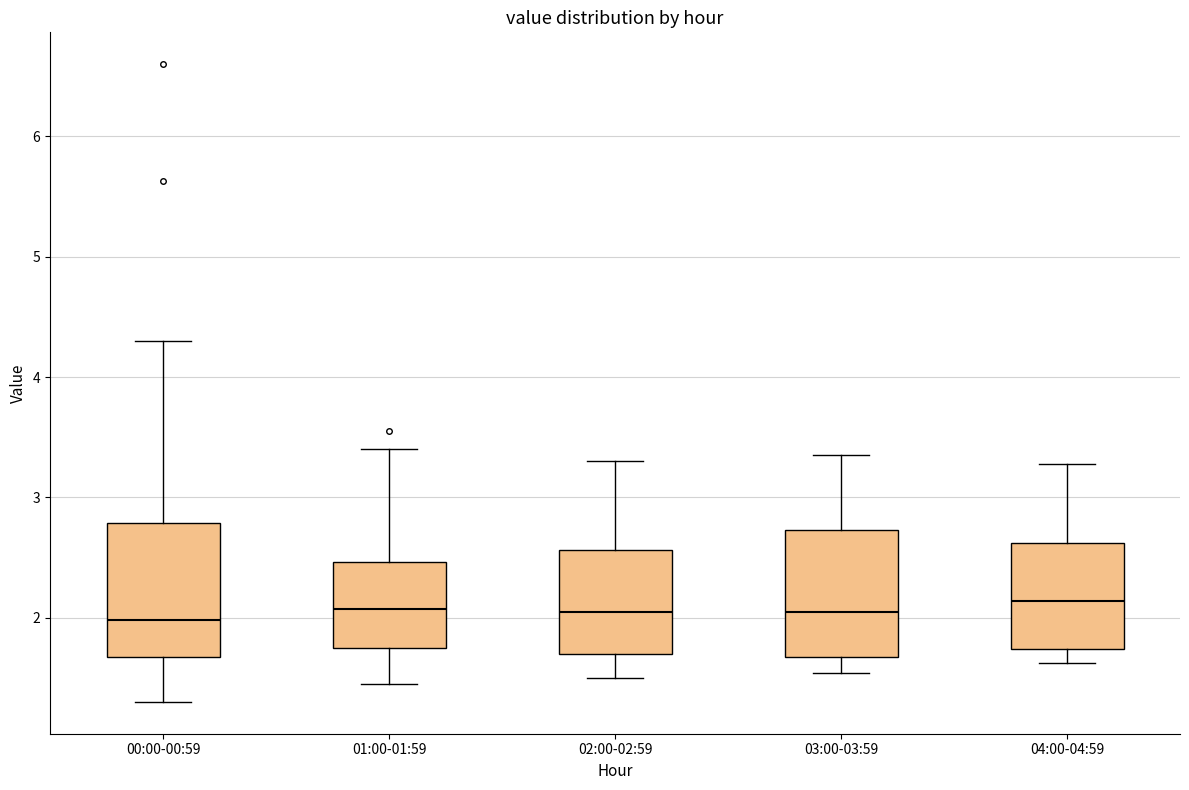

Where is the lower edge of the box for 04:00-04:59 on the y-axis? The values are not printed on the chart, so give them approximately, as read against the axis.

1.7